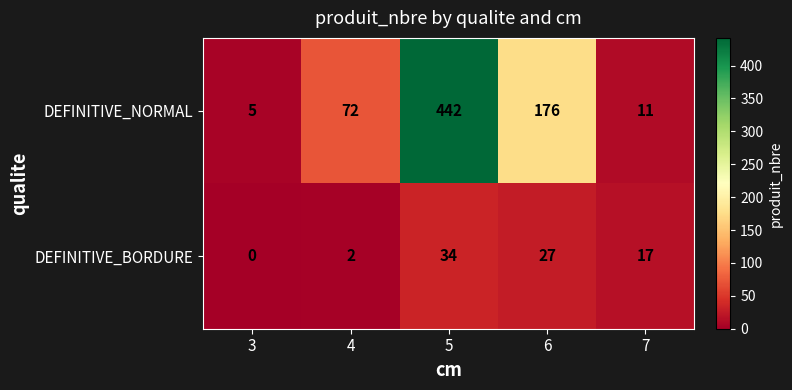

Reading left to right, what are all the values shown in this chart?

DEFINITIVE_NORMAL: 5	72	442	176	11
DEFINITIVE_BORDURE: 0	2	34	27	17